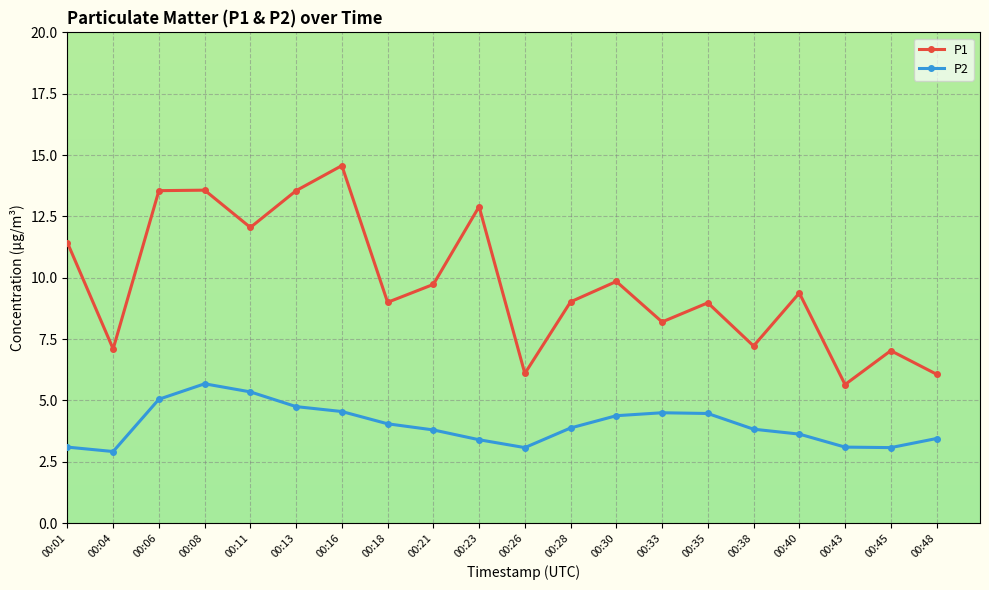

Count the number of categories in the chart.

20